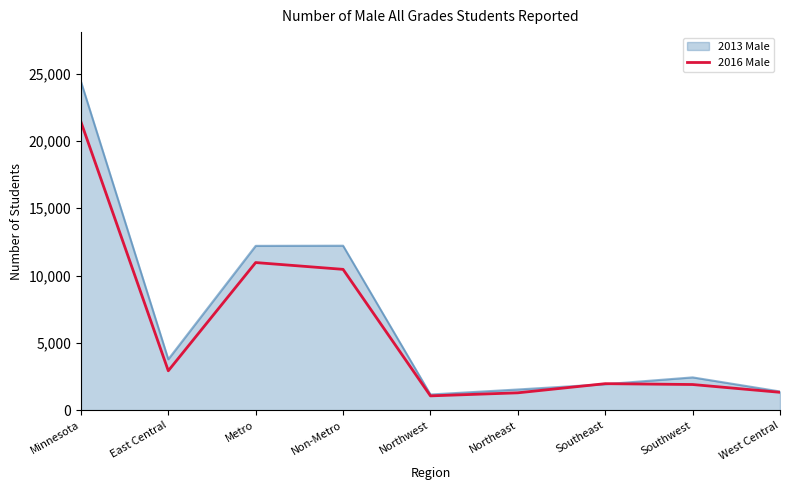

Which series has the widest spread of values?

2013 Male